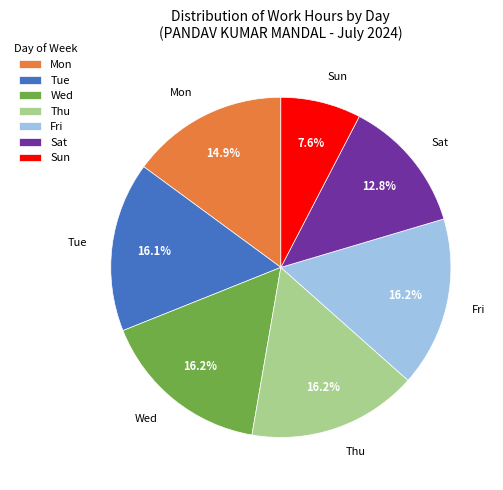

Is Wed the majority of the pie?

No